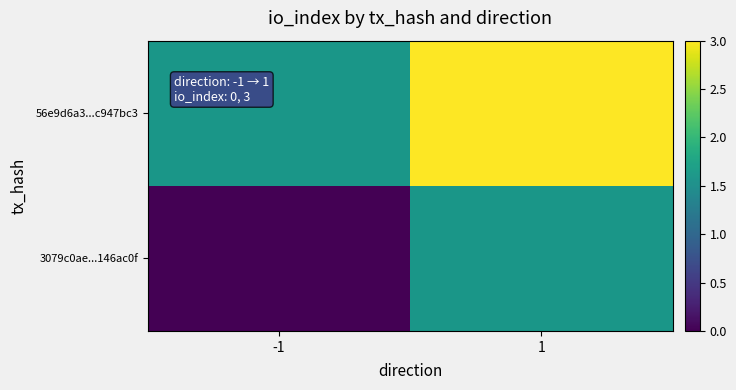

Which category has the lowest value in the 56e9d6a3...c947bc3 series?

-1